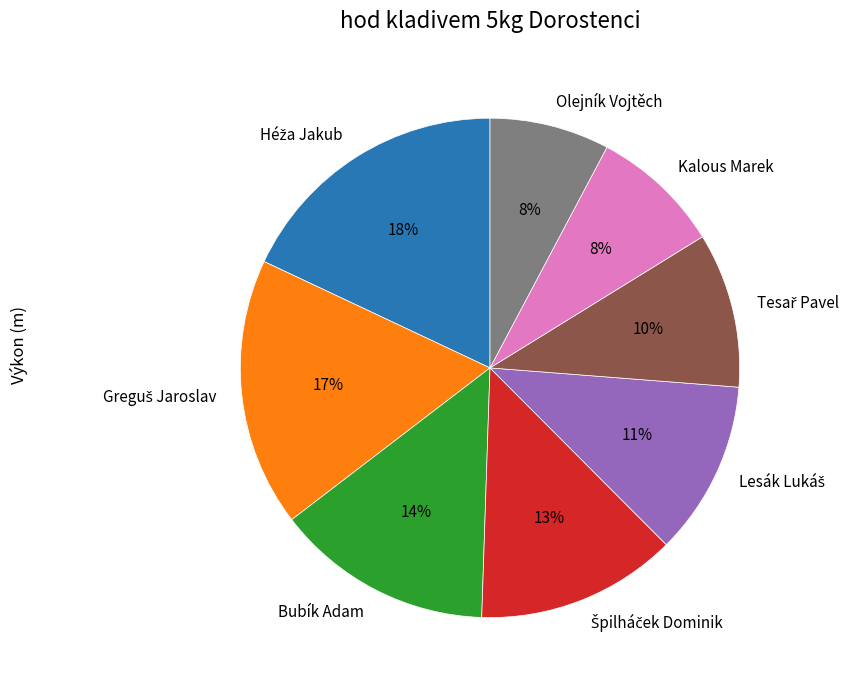

Count the number of slices in the pie.

8